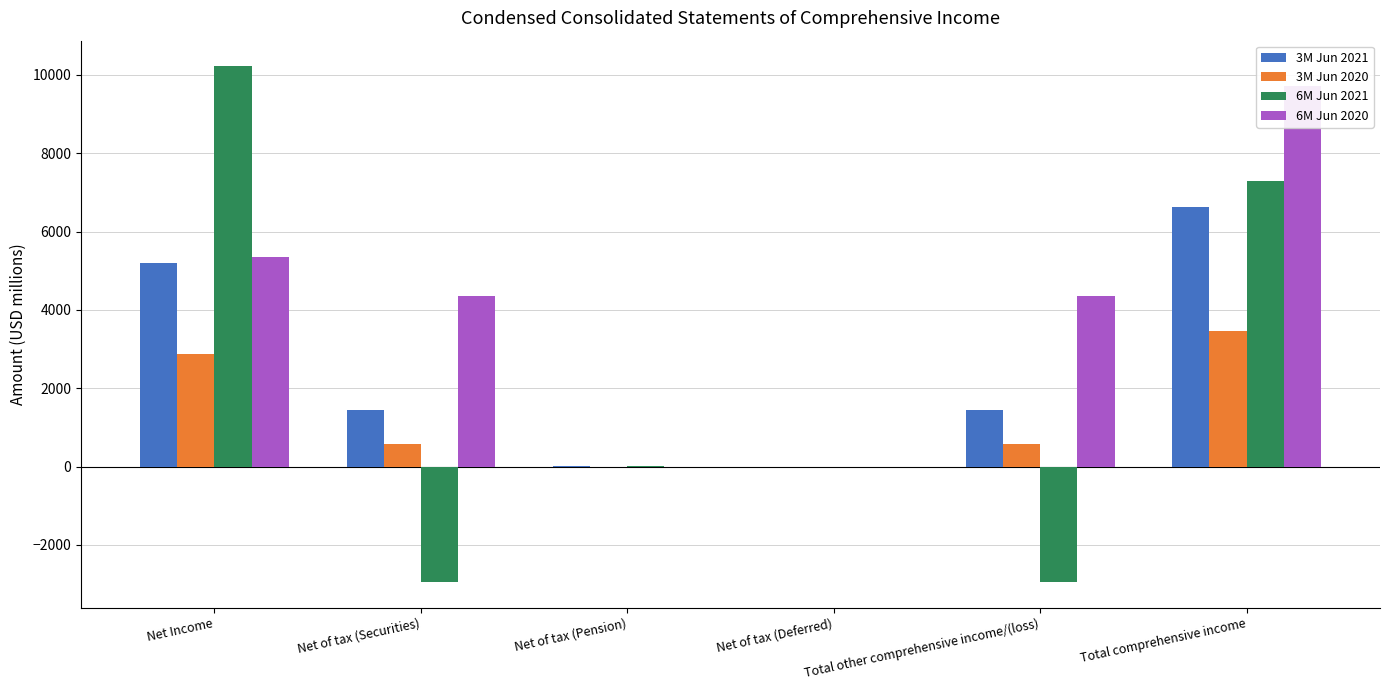

What is the sum of the 6M Jun 2021 values at Net of tax (Pension) and Net of tax (Securities)?

-2929